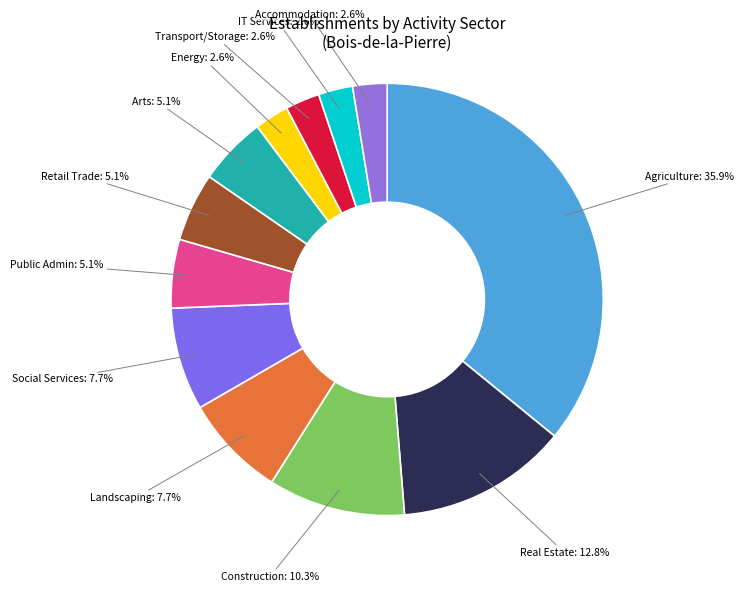

What percentage is NOT represented by Real Estate?

87.2%